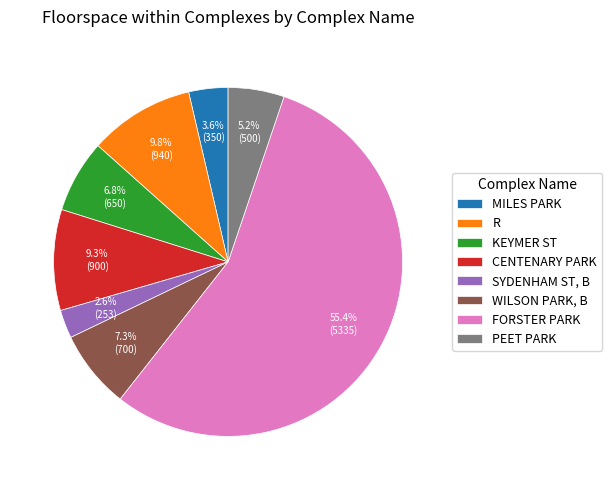

The SYDENHAM ST, B slice represents 16% of the pie. True or false?

False